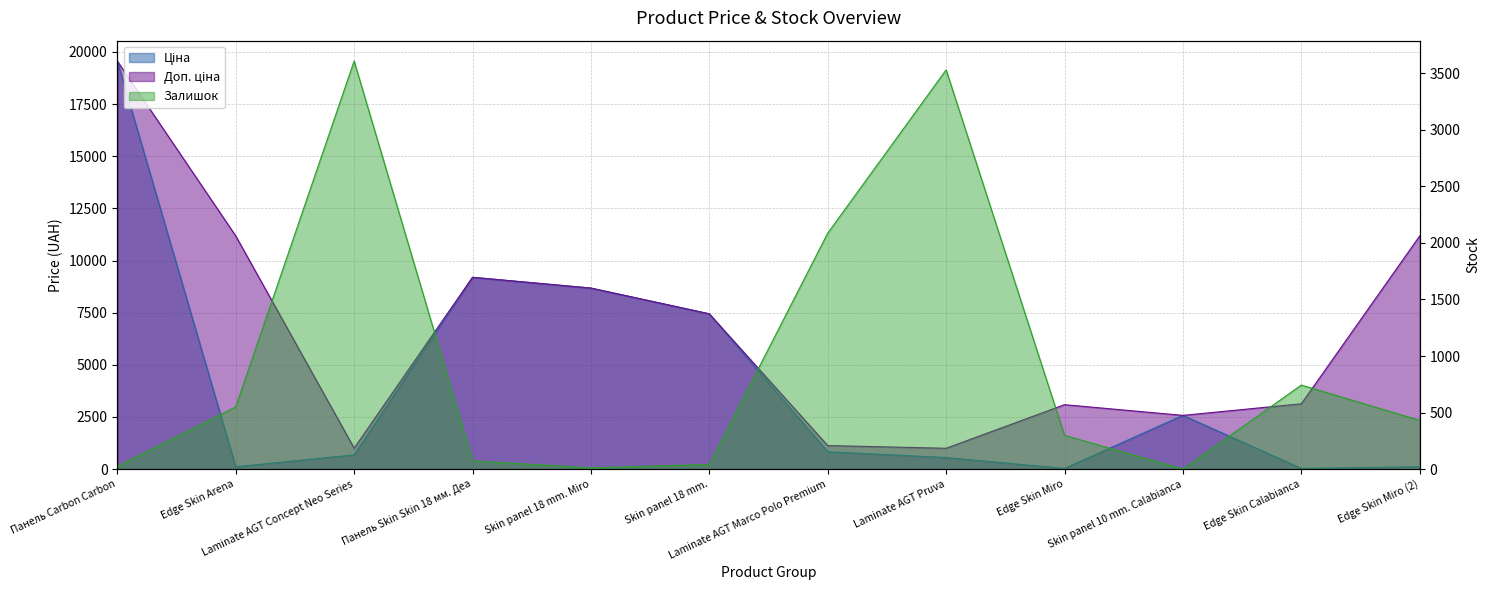

True or false: Залишок has a value of 431.0 at Edge Skin Miro (2).

True